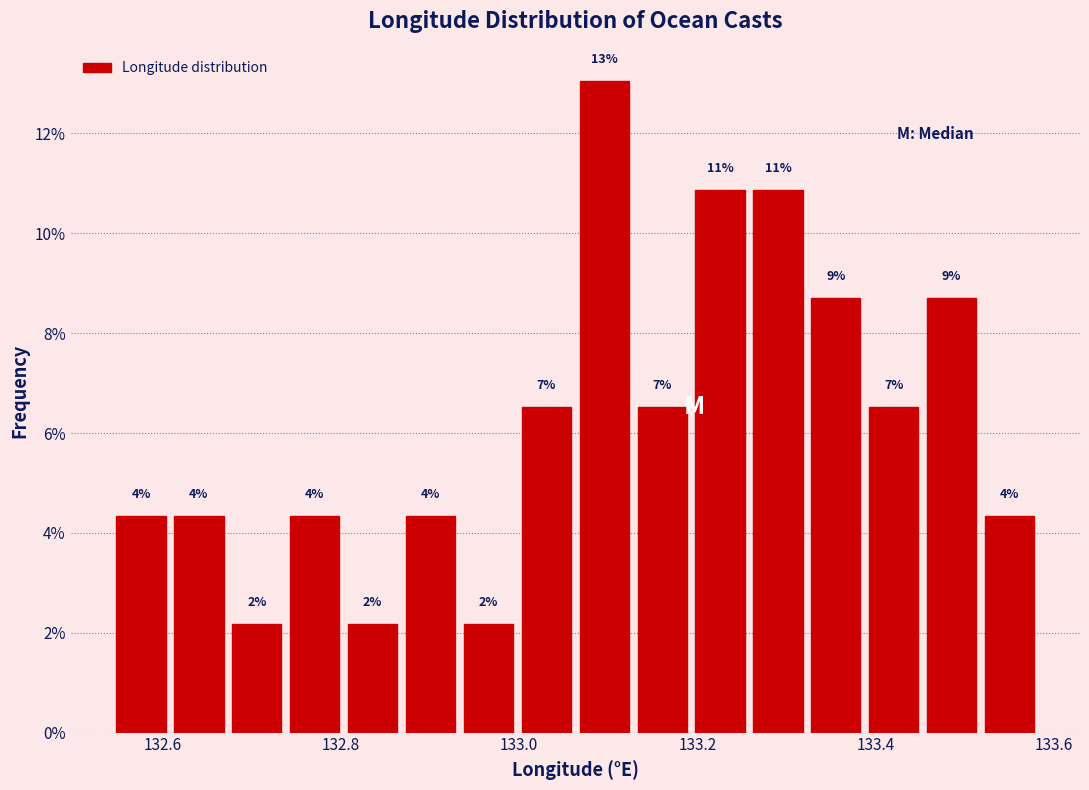

Read against the x-axis, roughly where is the centre of the tallest bar?

133.10